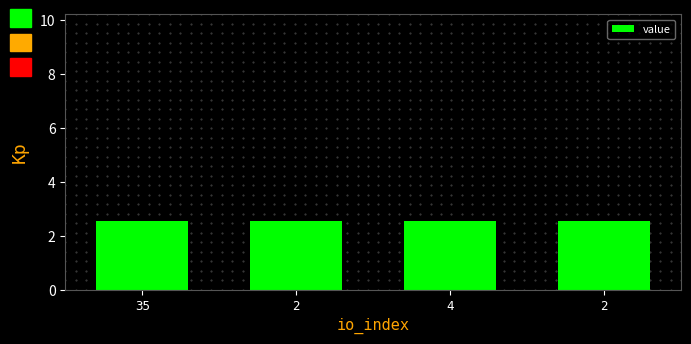

Are the bars horizontal?

No